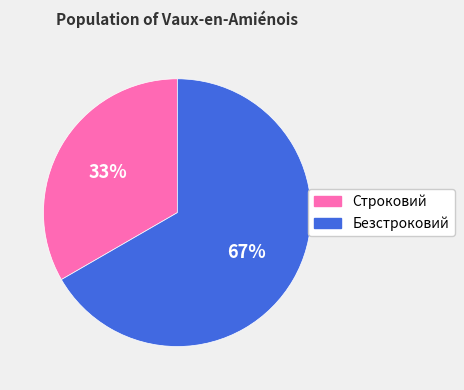

Approximately how many times larger is the value at Строковий compared to Безстроковий?

0.5